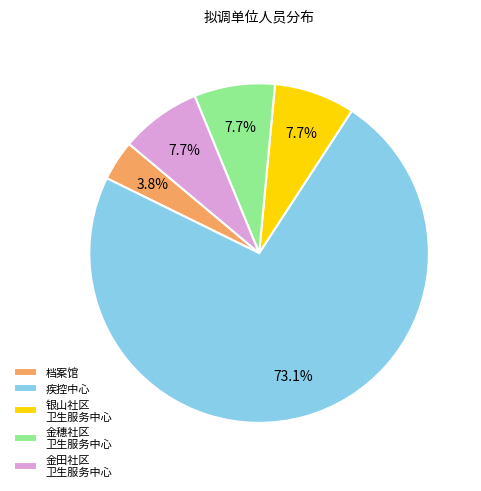

What is the majority slice?

疾控中心